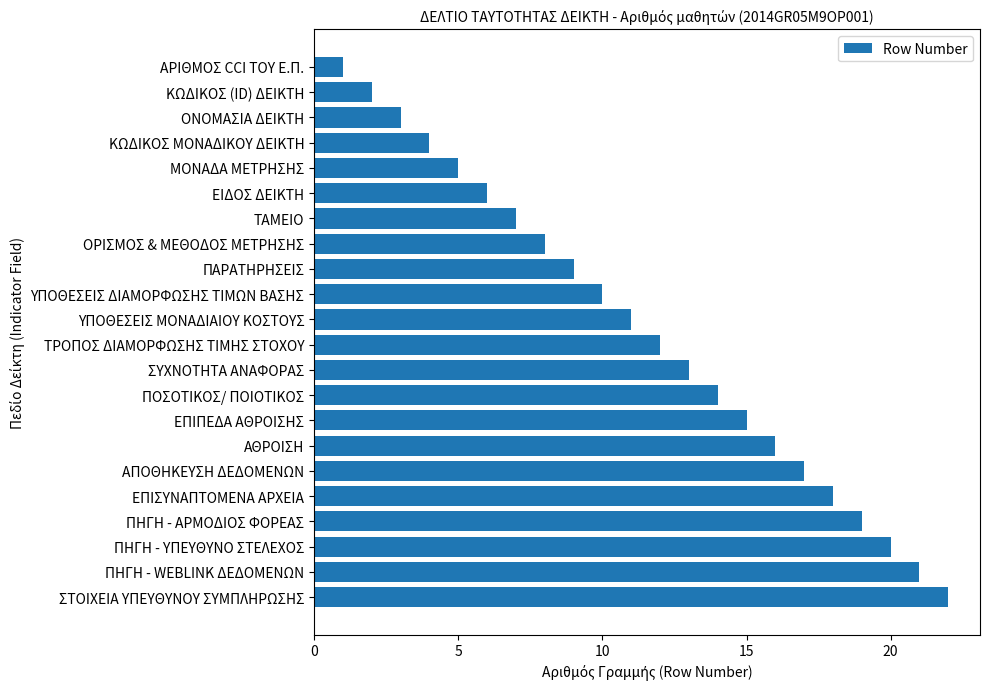

At which category does the chart reach its minimum across all series?

ΑΡΙΘΜΟΣ CCI ΤΟΥ Ε.Π.